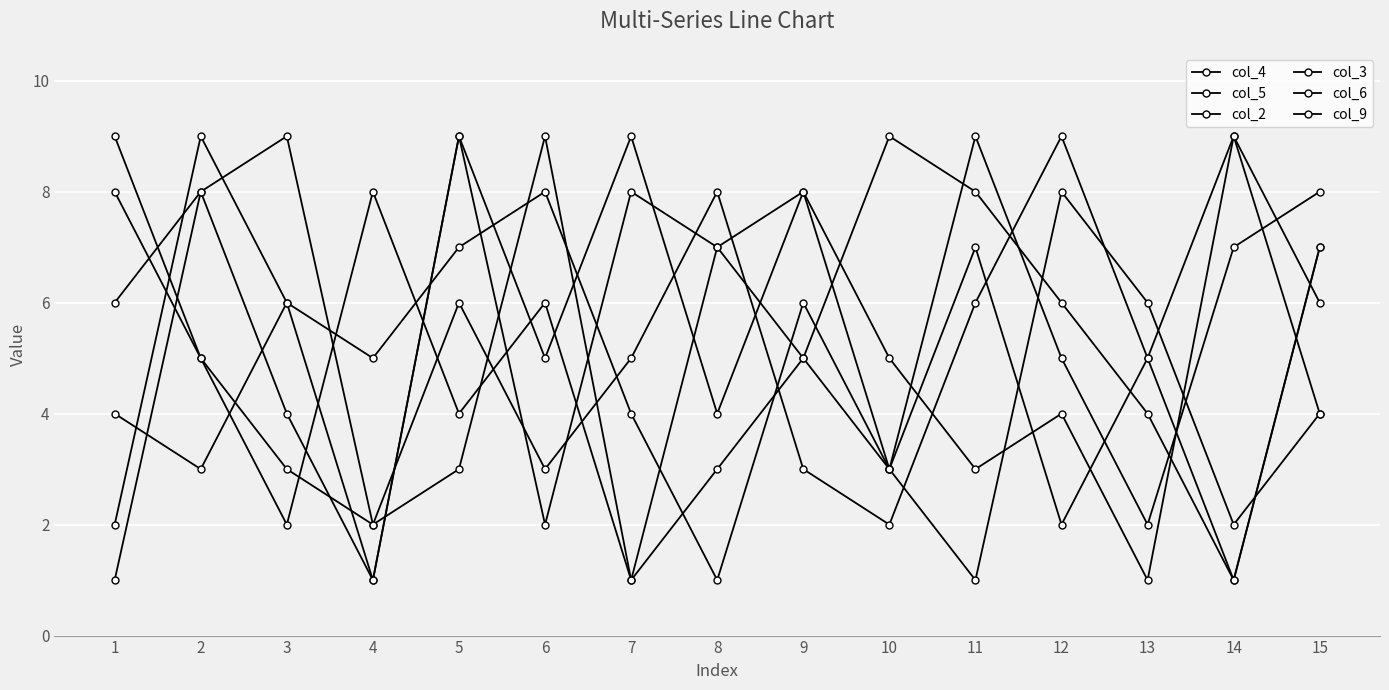

At how many categories does at least one series exceed 4?

15